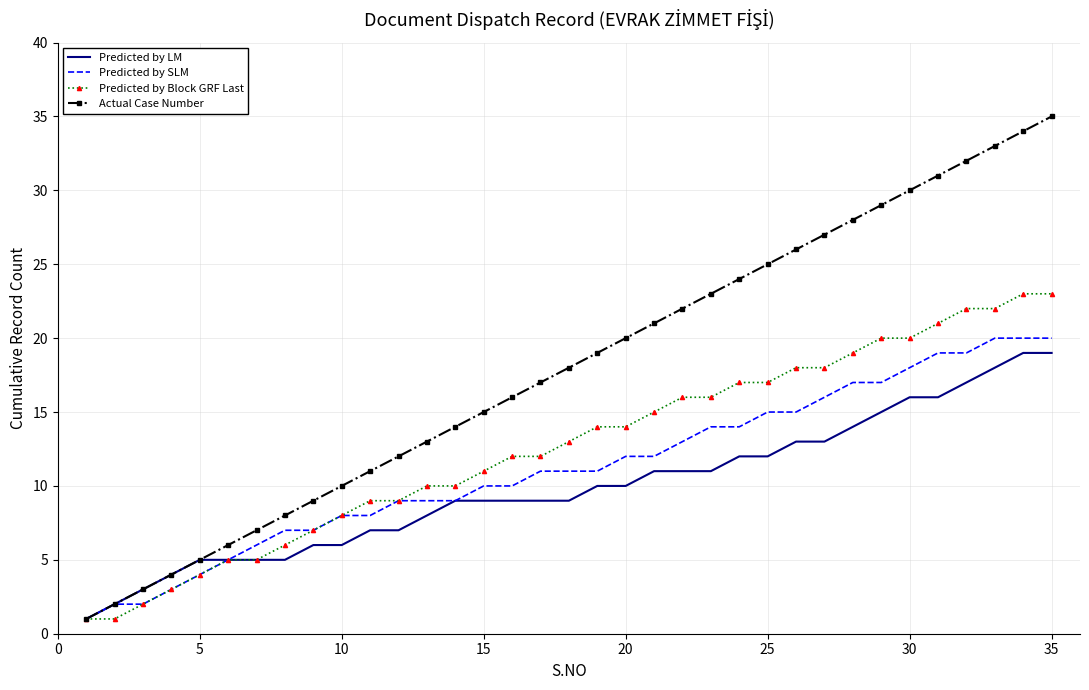

Which series has the largest range (max minus min)?

Actual Case Number